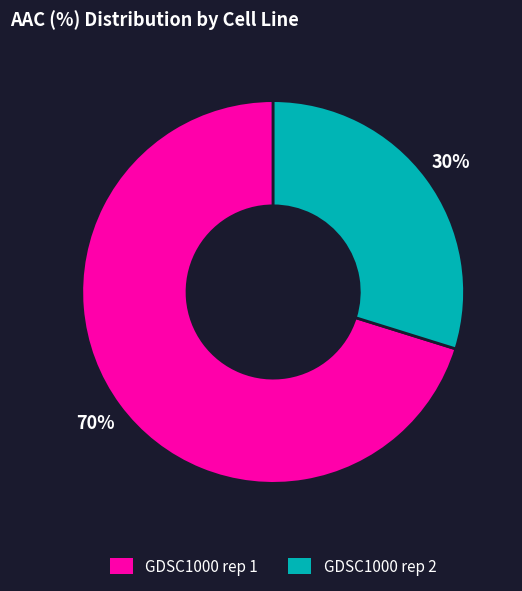

Which category accounts for the majority?

GDSC1000 rep 1